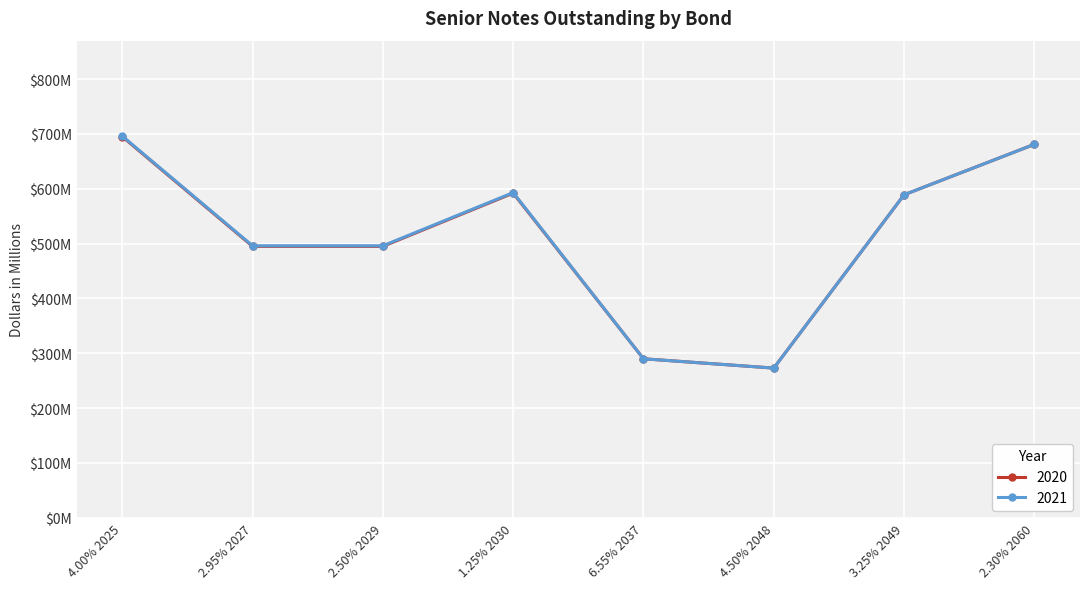

What are all the series names shown in the legend?

2020, 2021